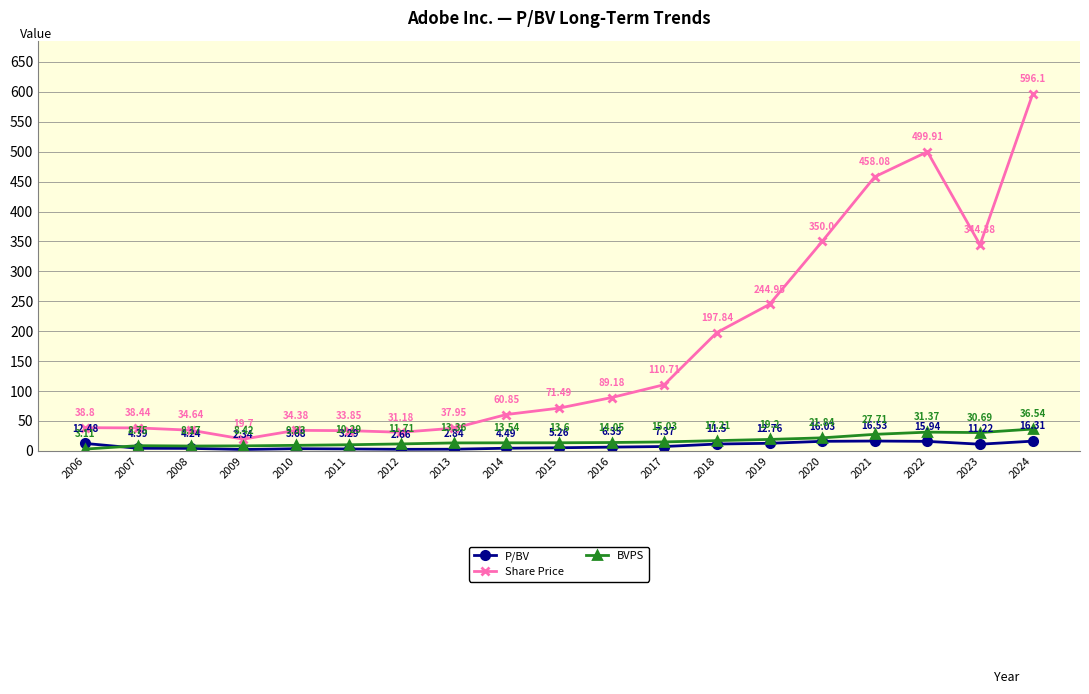

What value does the BVPS series have at 2006?

3.1